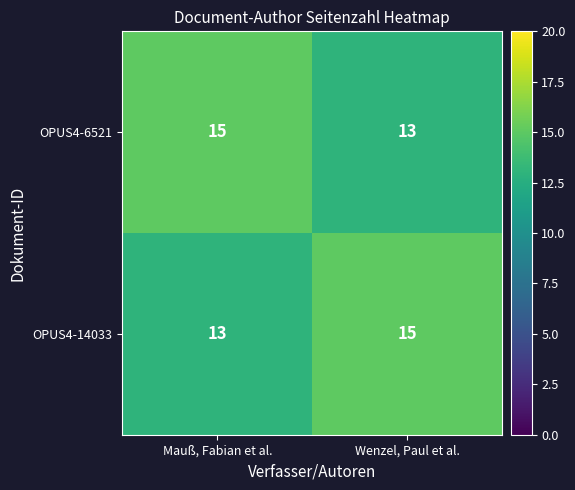

At Wenzel, Paul et al., list the series in order from largest to smallest.

OPUS4-14033, OPUS4-6521